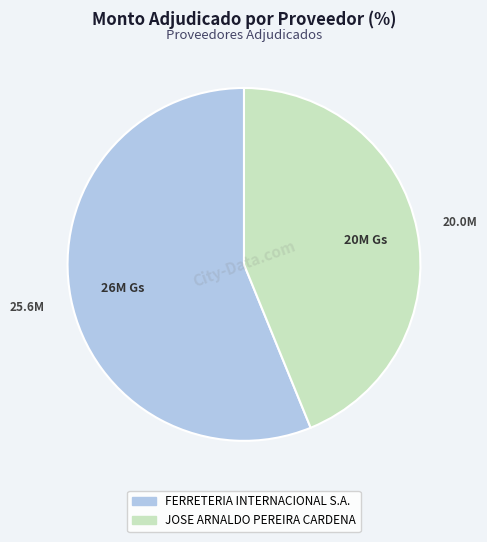

True or false: JOSE ARNALDO PEREIRA CARDENA accounts for 33% of the total.

False